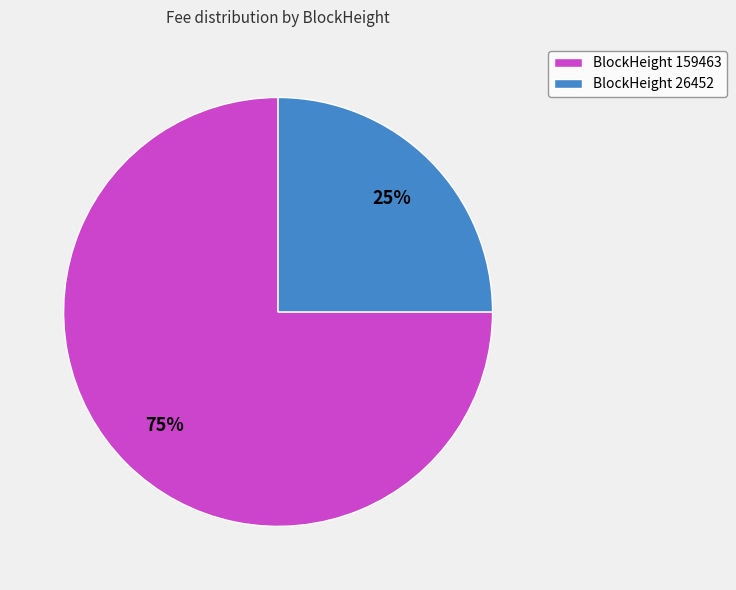

To the nearest percent, what is the average slice percentage?

50%